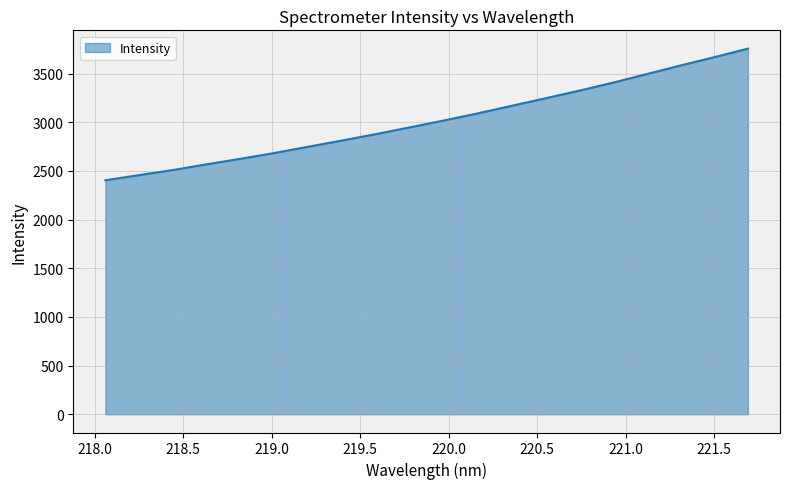

What is the difference between the maximum and minimum values?

1352.8